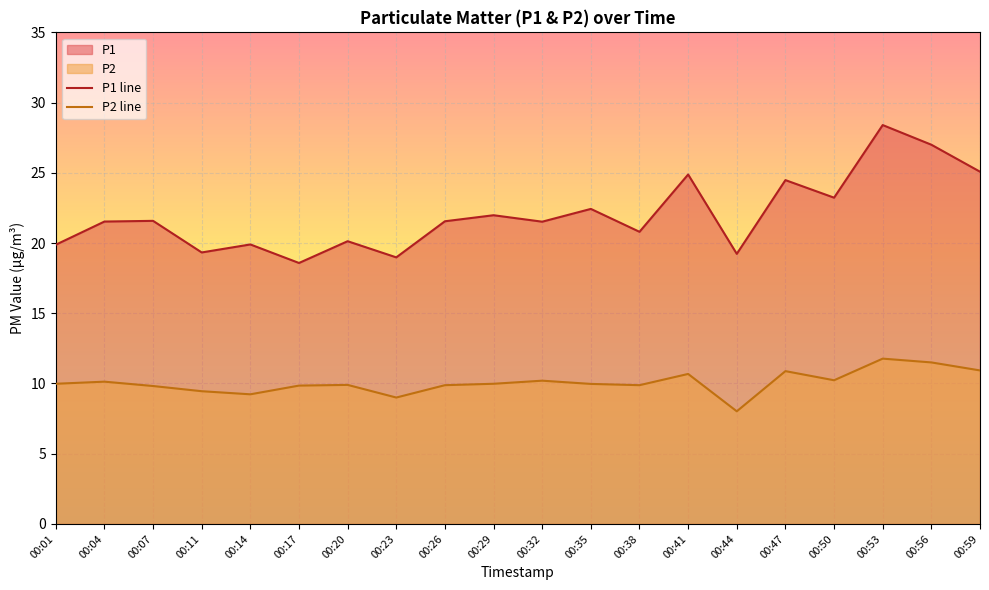

How many data points in P1 line are above 21?

12